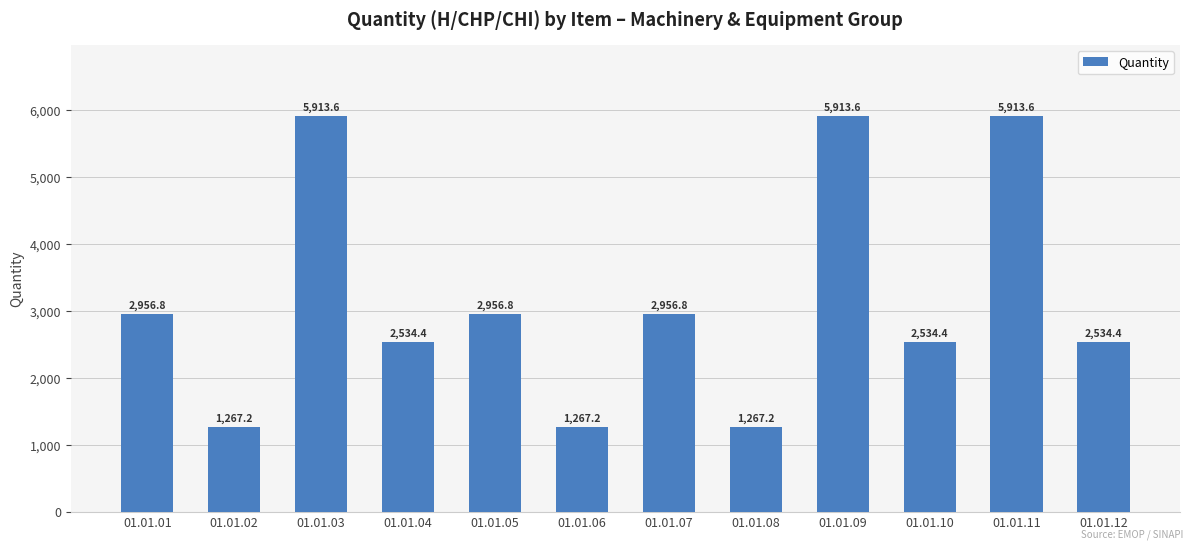

What is the change in value from 01.01.09 to 01.01.12?

-3379.2